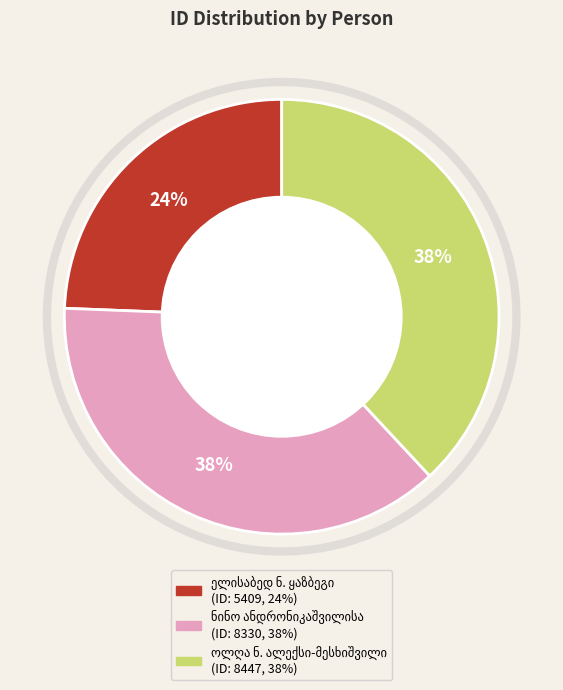

How many slices are in this pie chart?

3